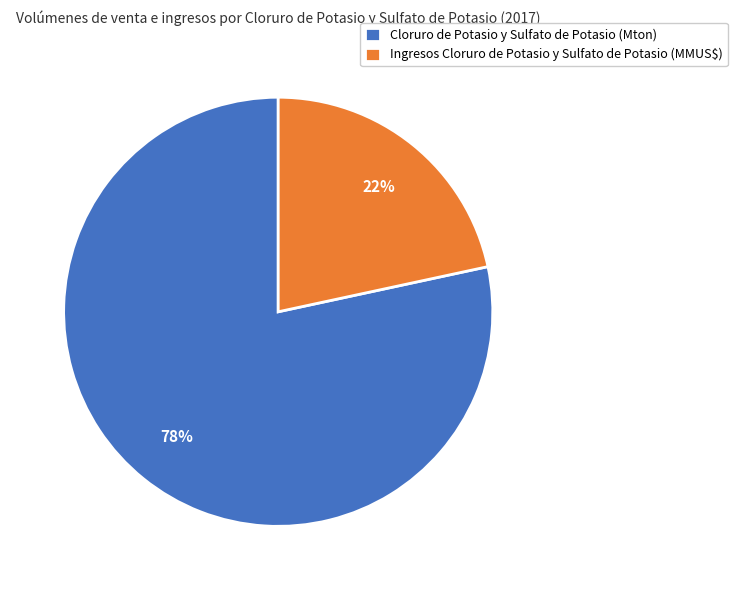

What percentage is the Cloruro de Potasio y Sulfato de Potasio (Mton) slice, to the nearest percent?

78%